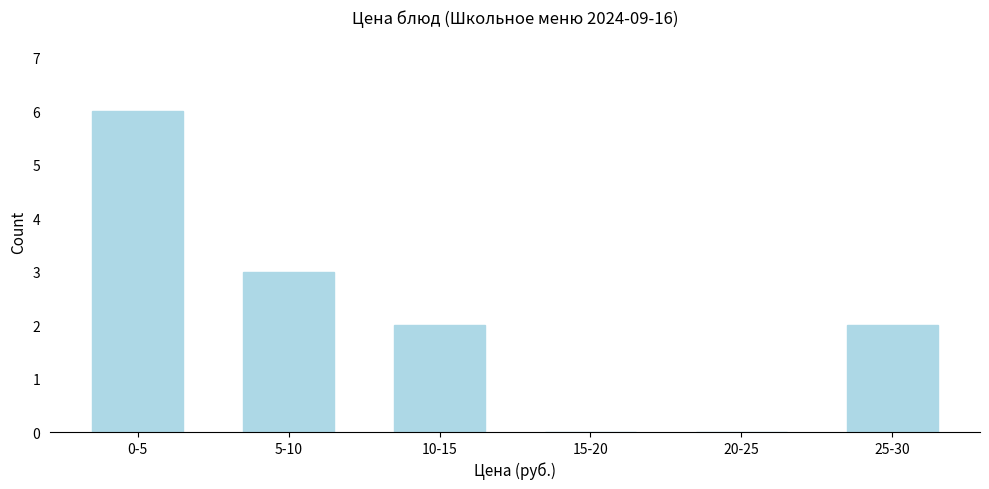

Reading left to right, list all the values displayed in this chart.

0-5=6	5-10=3	10-15=2	15-20=0	20-25=0	25-30=2